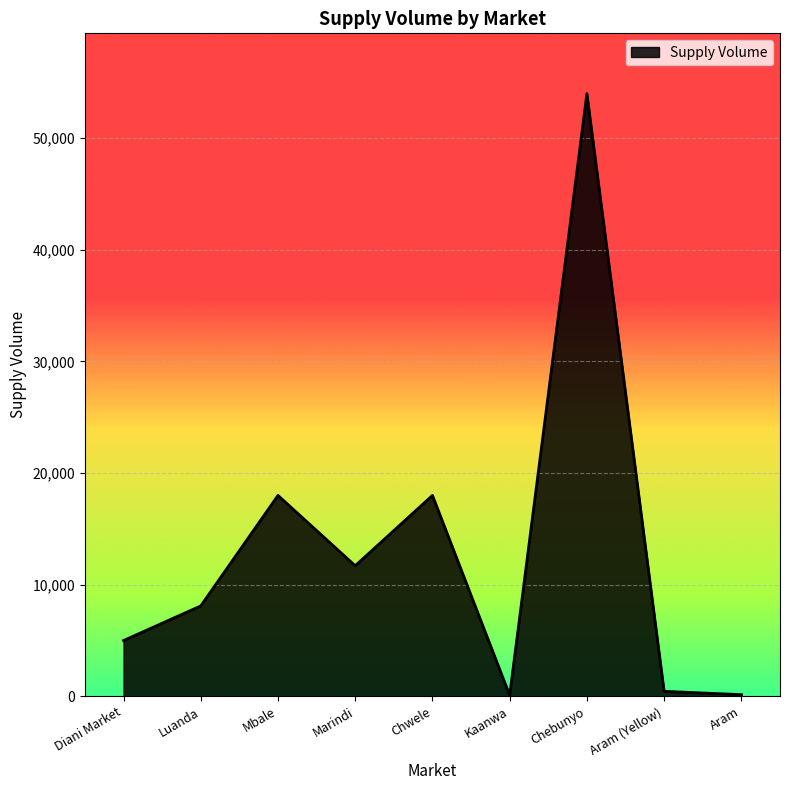

The chart shows a value of 54000 at Chebunyo. True or false?

True